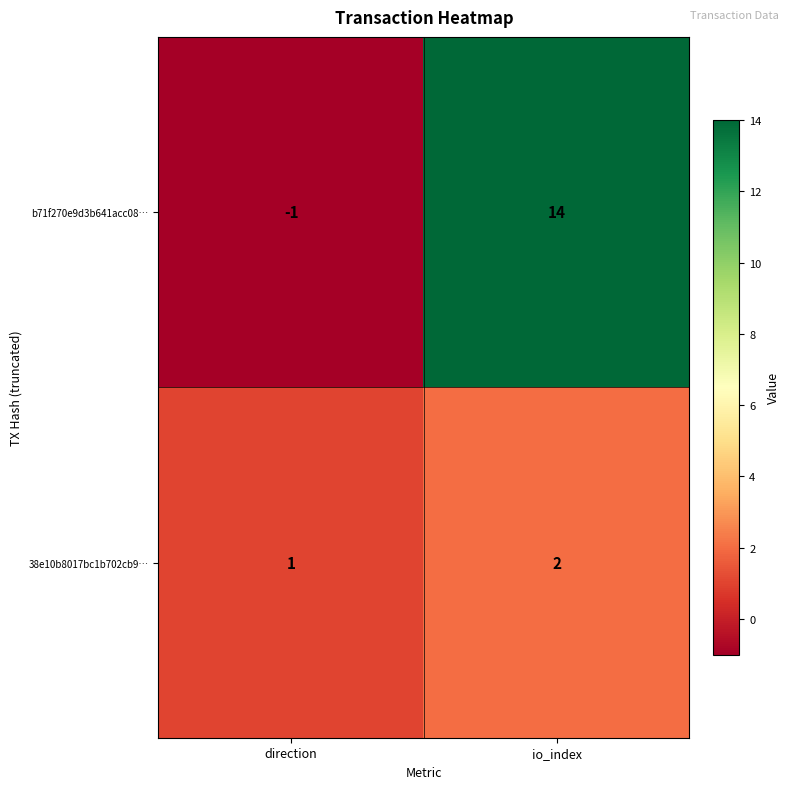

What is the sum of all 38e10b8017bc1b702cb9… values?

3